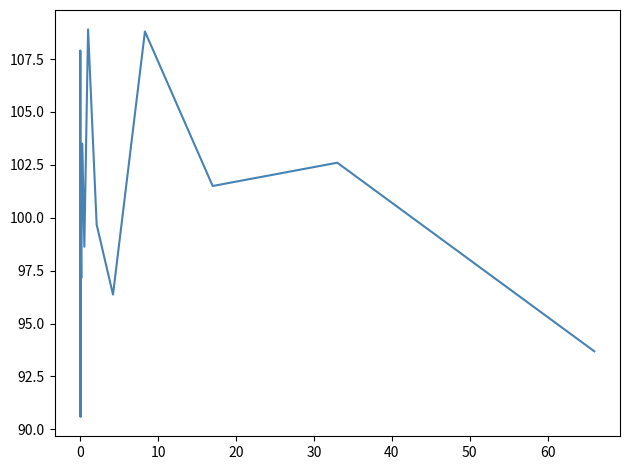

What is the difference between the maximum and minimum values?

18.3